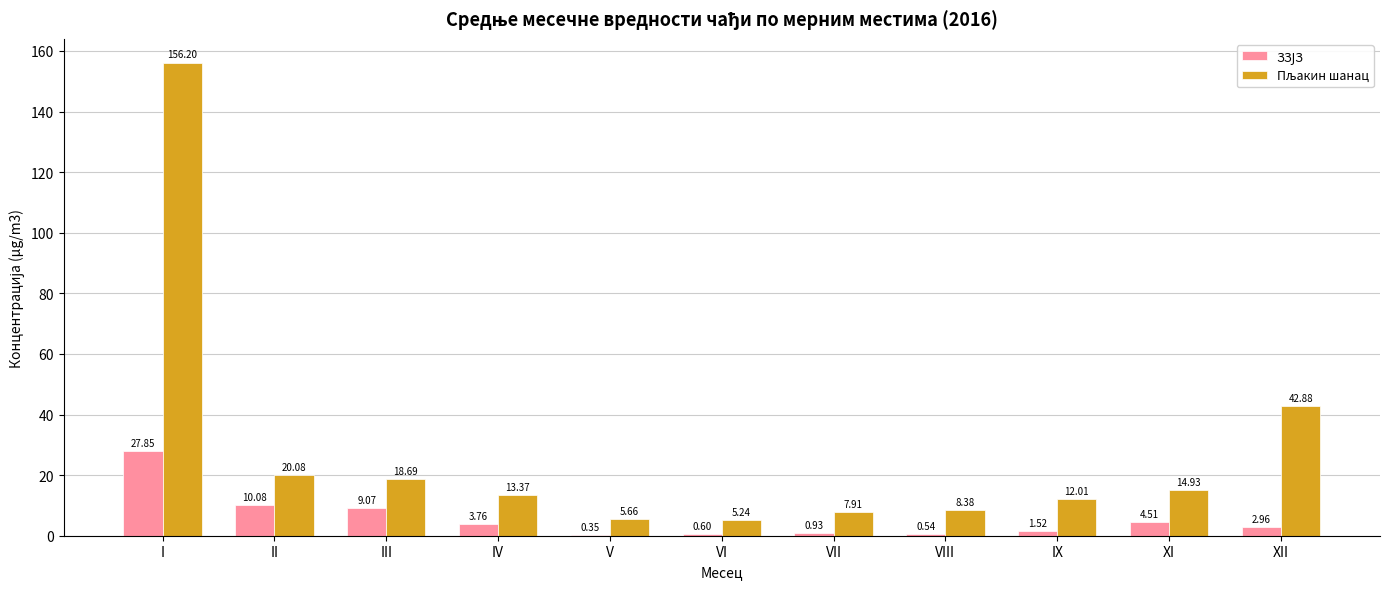

What is the total value across all series at III?

27.8